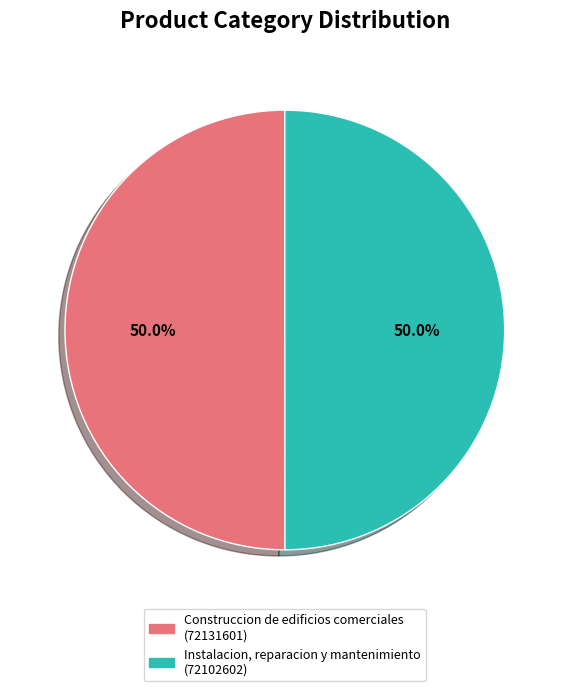

Count the number of slices in the pie.

2